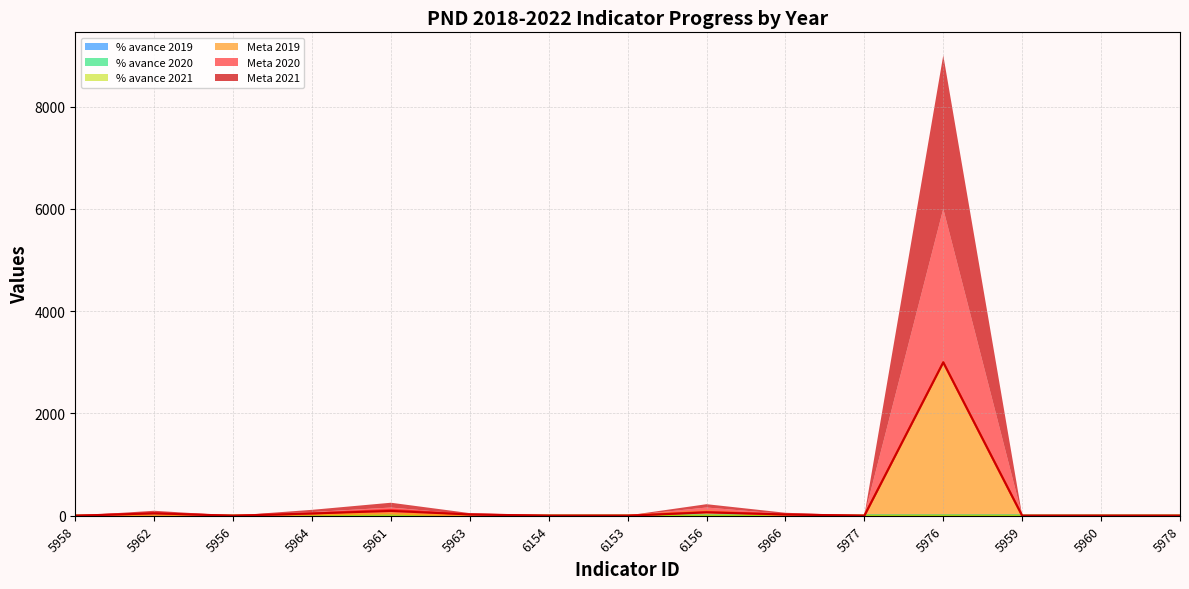

What is the highest value of the % avance 2019 series?

1.0